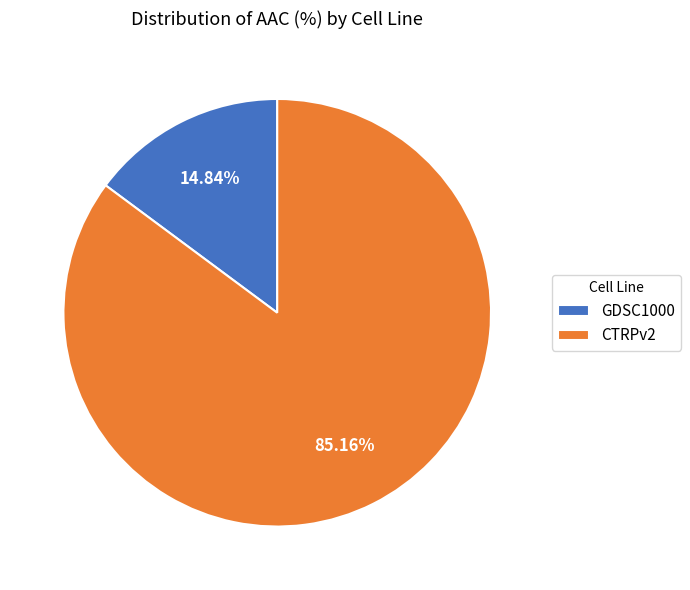

The GDSC1000 slice represents 15% of the pie. True or false?

True